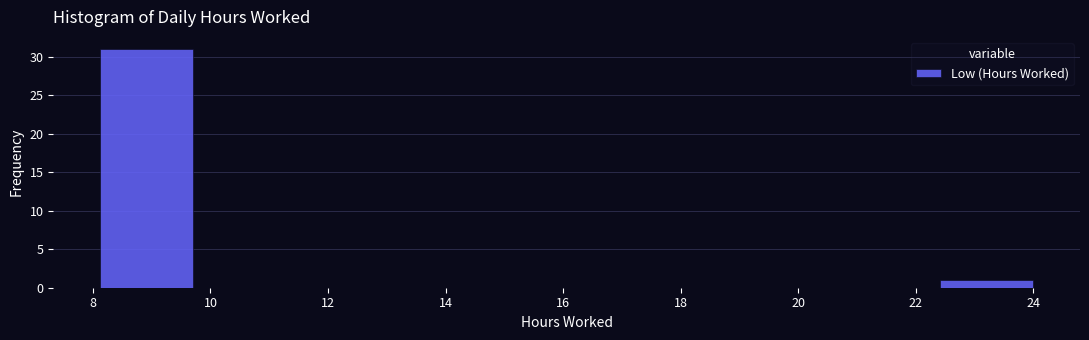

Over which range of the x-axis is the bar tallest?

8.2 to 9.8